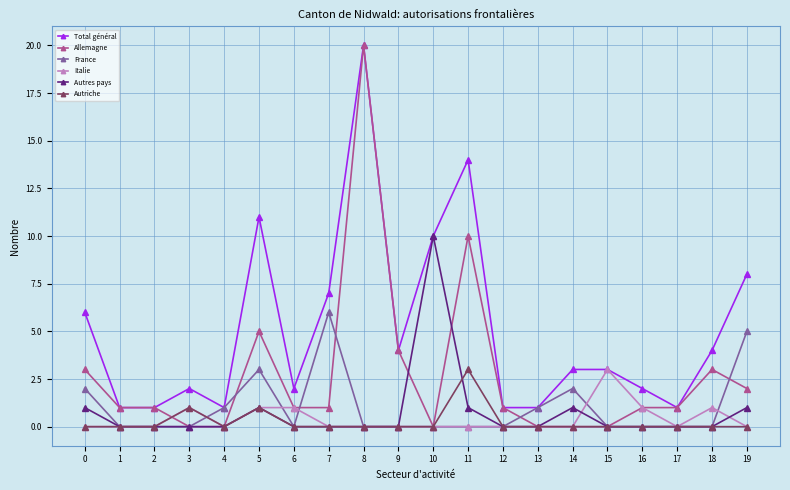

What is the difference between the maximum and minimum values in the Autriche series?

3